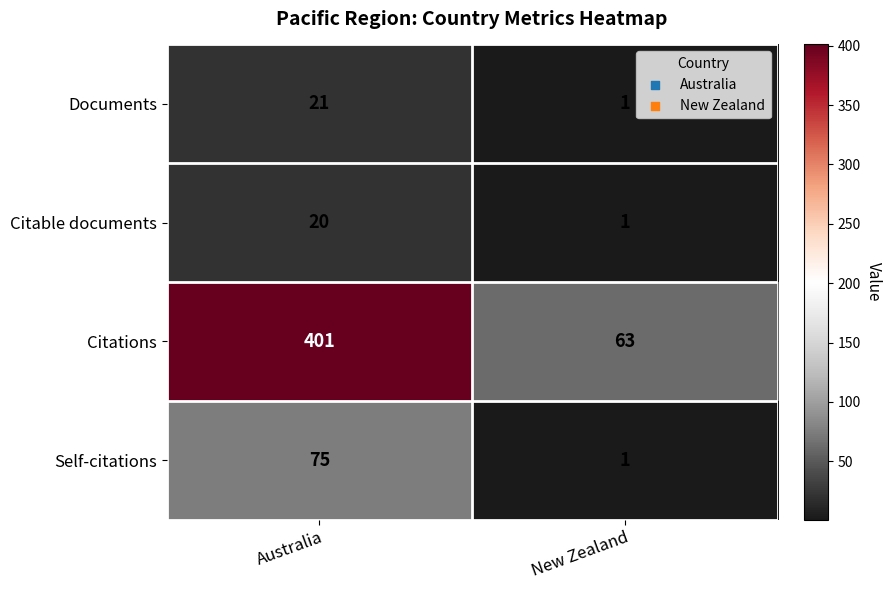

What is the difference between the Documents values at Australia and New Zealand?

20